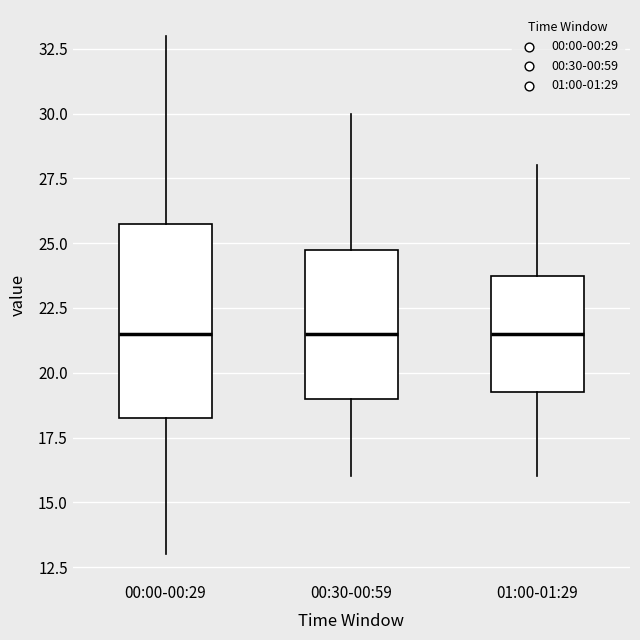

Reading left to right, read every box against the y-axis: the position of its median line, the range the box covers, and the ends of its whiskers. The values are not printed on the chart, so give them approximately, as read against the axis.

00:00-00:29: median 21.5, box 18.5 to 26.0, whiskers 13.0 to 33.0
00:30-00:59: median 21.5, box 19.0 to 25.0, whiskers 16.0 to 30.0
01:00-01:29: median 21.5, box 19.5 to 24.0, whiskers 16.0 to 28.0